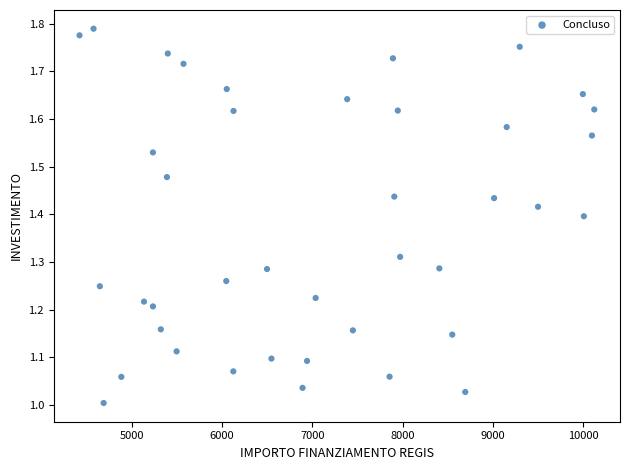

What is the range of X values (max minus min)?

5696.0